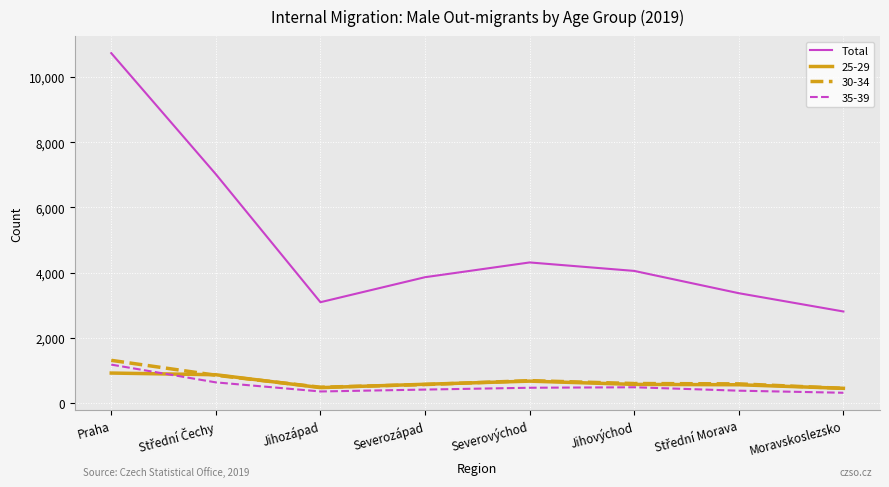

At which category does the chart reach its peak across all series?

Praha